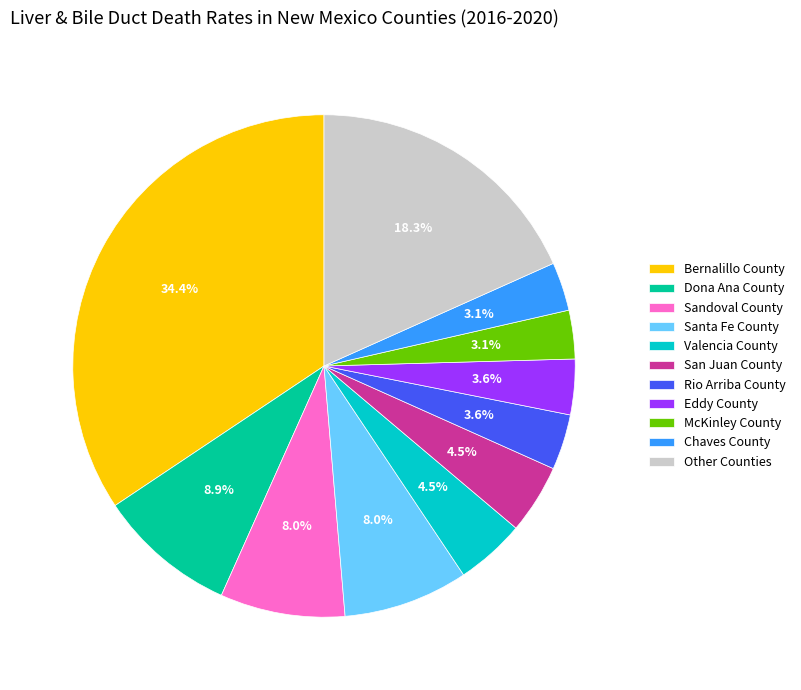

To the nearest percent, what is the combined percentage of Eddy County and Bernalillo County?

38%